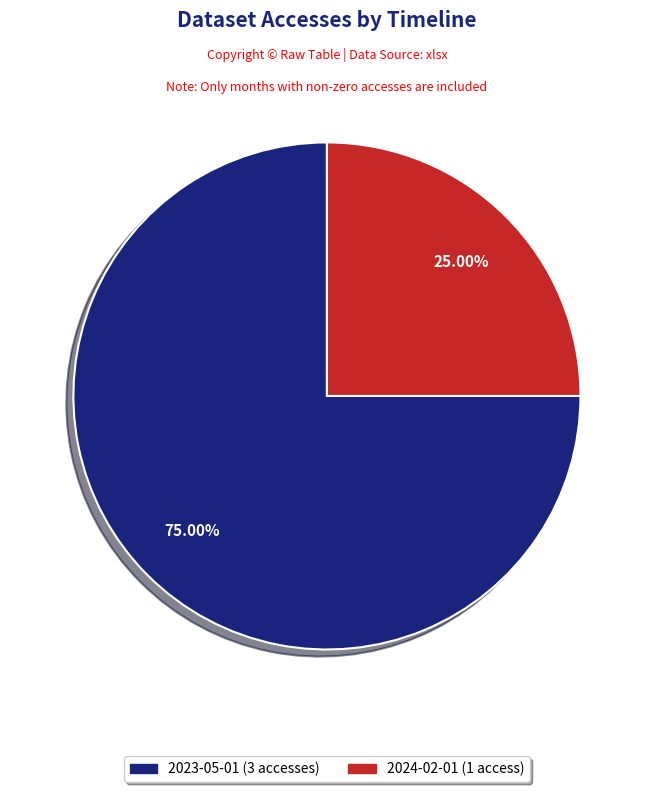

What percentage do 2024-02-01 and 2023-05-01 together represent?

100.0%